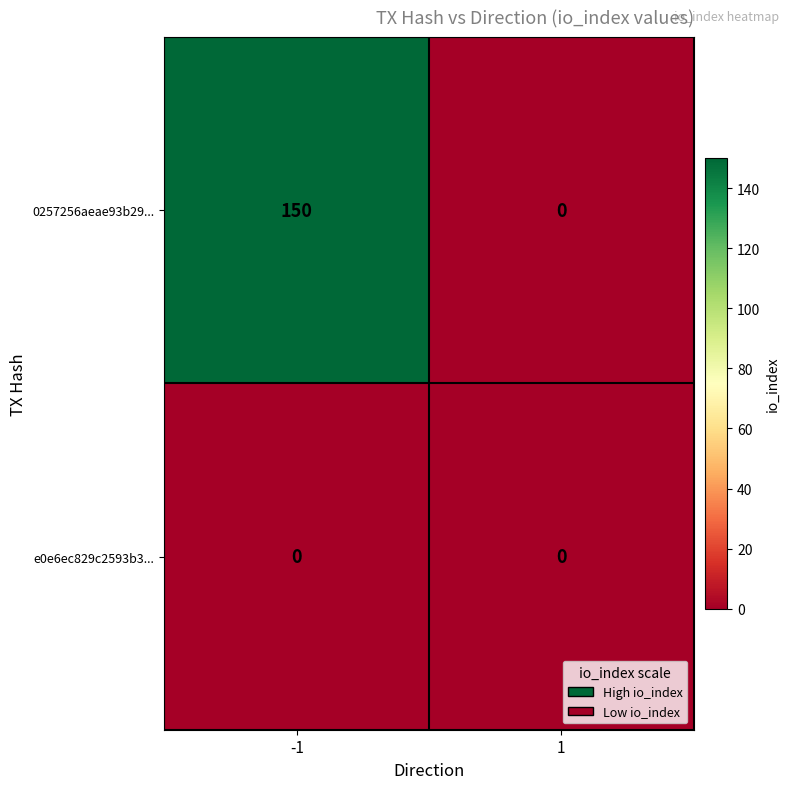

Which label corresponds to the largest value in the chart?

-1